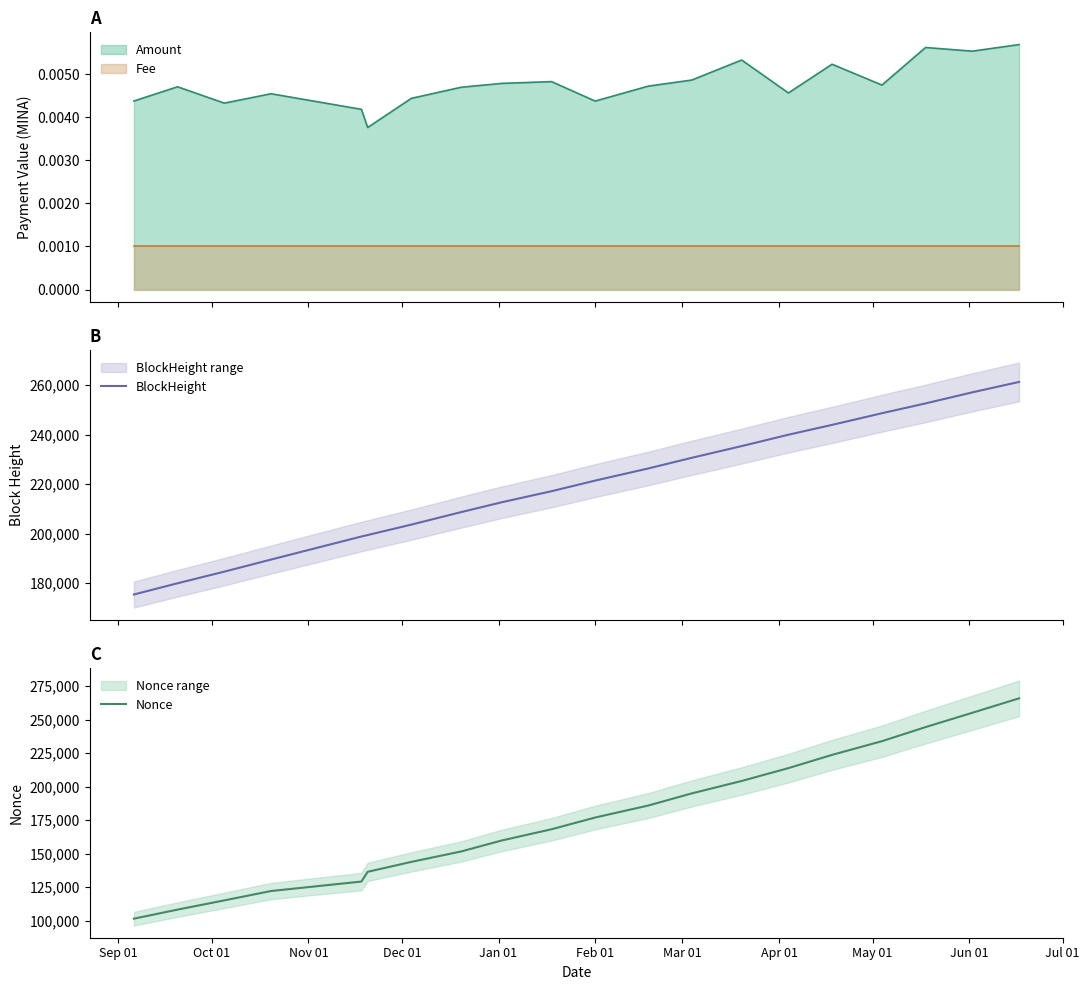

What is the maximum value for BlockHeight?

261294